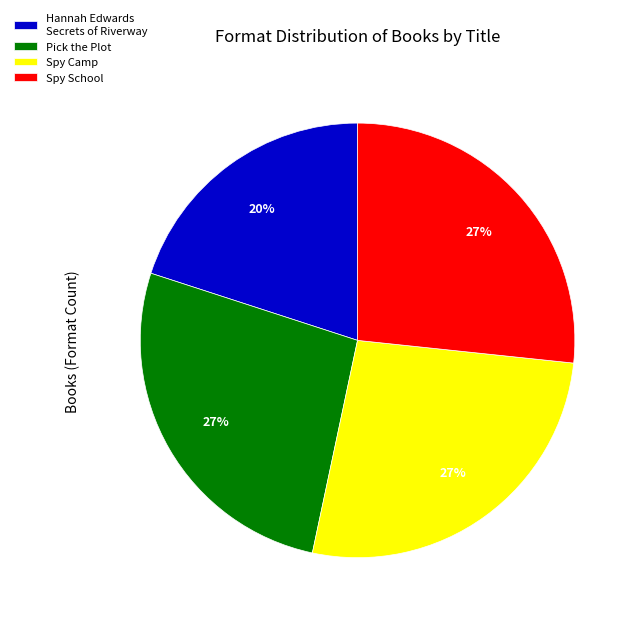

Which category has the smallest portion of the pie?

Hannah Edwards Secrets of Riverway